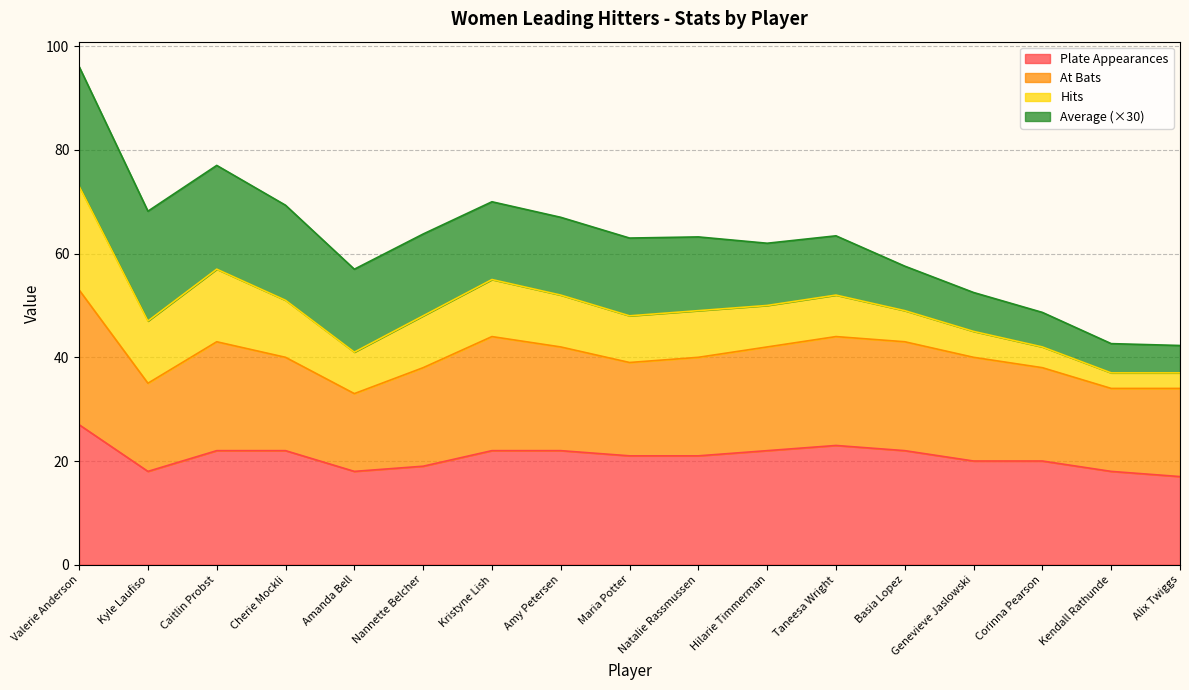

True or false: Plate Appearances has more than 0 points higher than both neighbors.

True